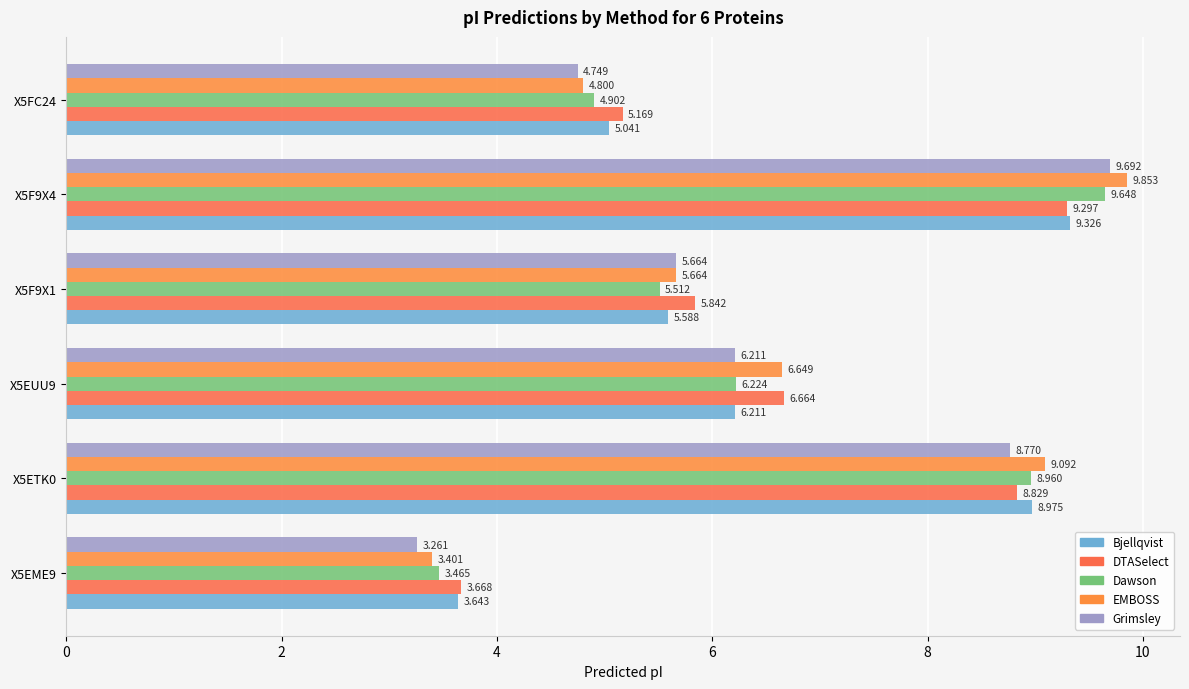

At which label does Dawson first exceed 6?

X5ETK0